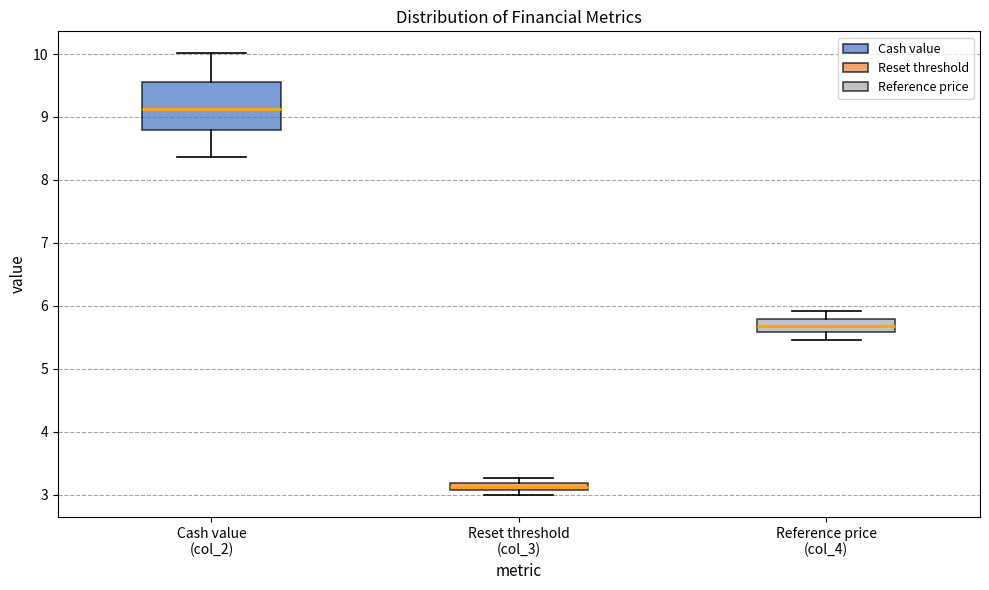

Comparing the boxes themselves (not the whiskers), which one is the tallest?

Cash value (col_2)